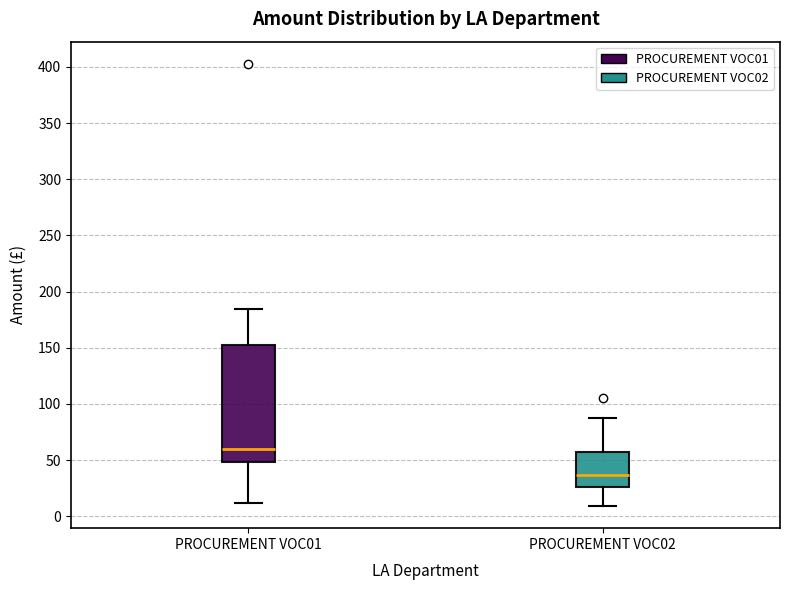

Reading left to right, transcribe this box plot: for each box, give where its median line is, the range the box spans, and where its two whiskers end, as read against the y-axis. The values are not printed on the chart, so give them approximately, as read against the axis.

PROCUREMENT VOC01: median 60, box 50 to 155, whiskers 10 to 185
PROCUREMENT VOC02: median 35, box 25 to 55, whiskers 10 to 85